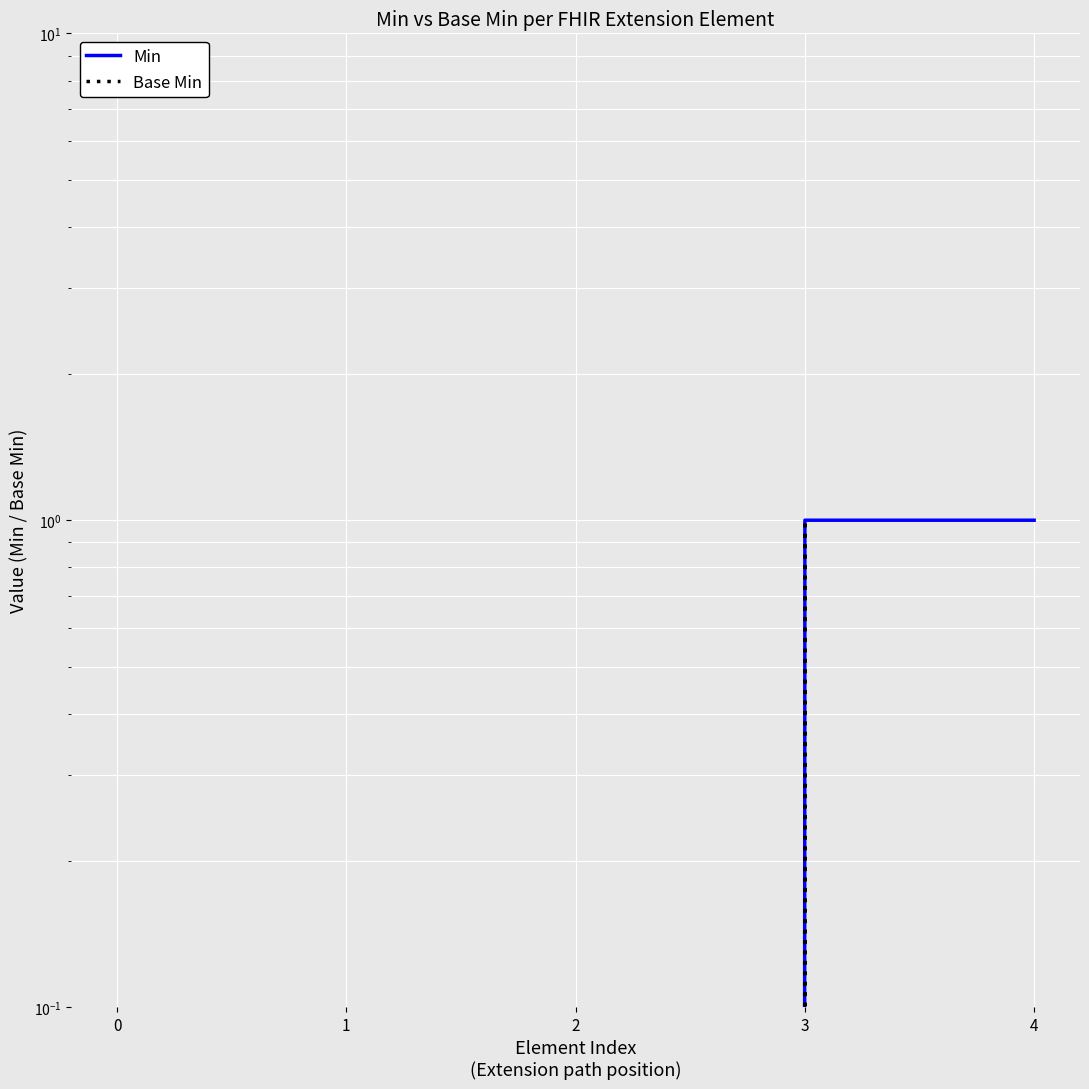

At how many categories does at least one series exceed 0?

2